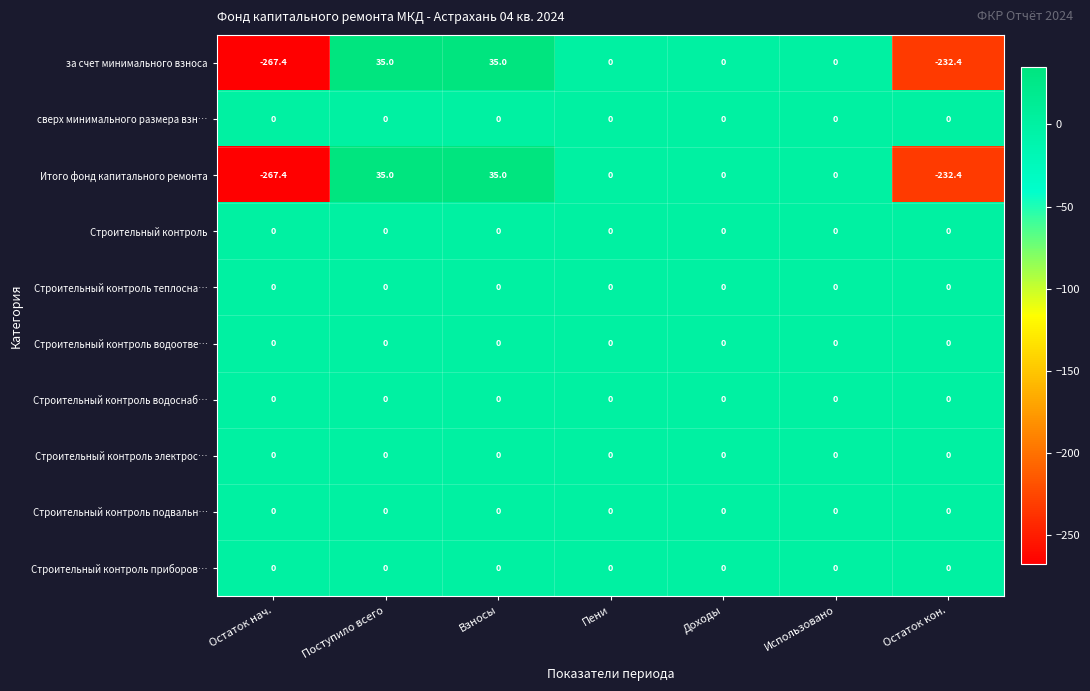

What is the approximate value of Итого фонд капитального ремонта at Остаток нач.?

-267.4